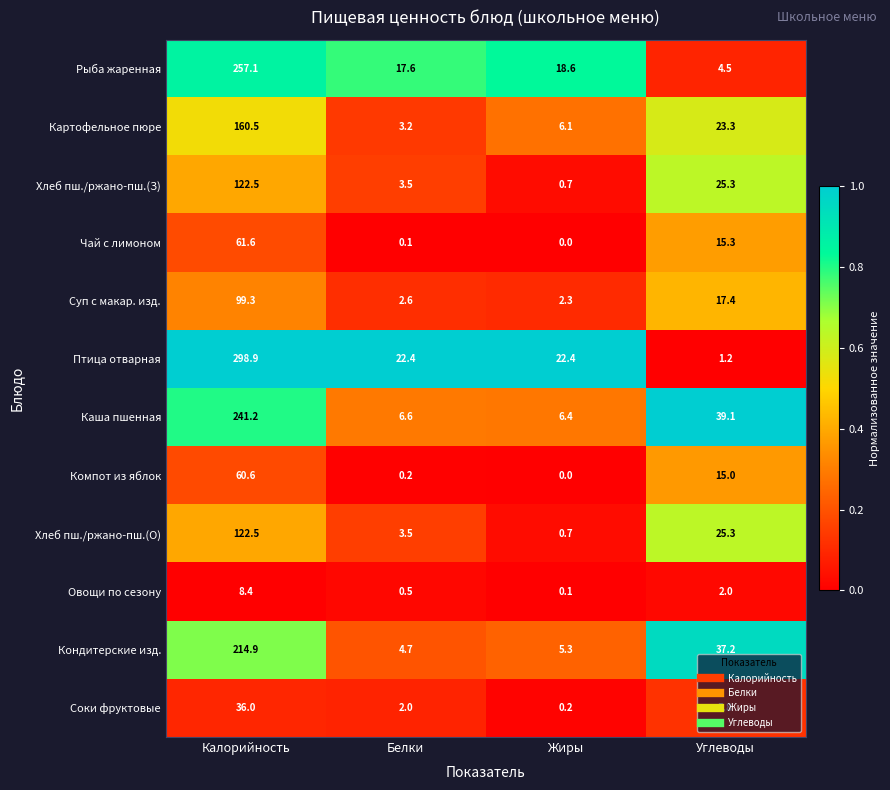

Which series has the largest range (max minus min)?

Птица отварная